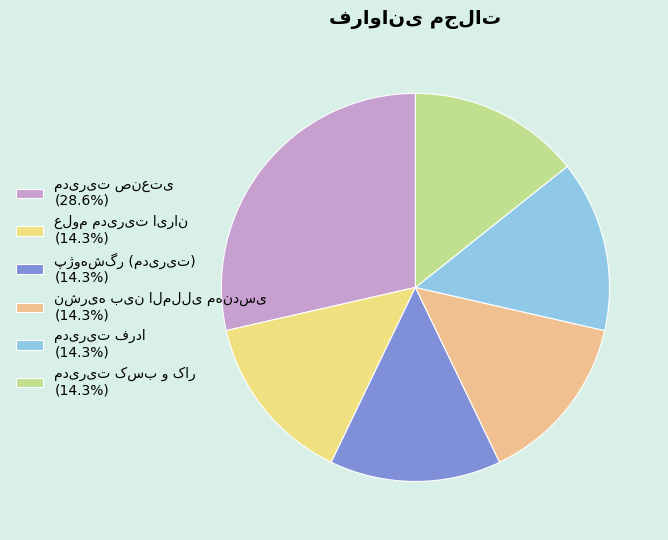

True or false: نشریه بین المللی مهندسی accounts for 26% of the total.

False